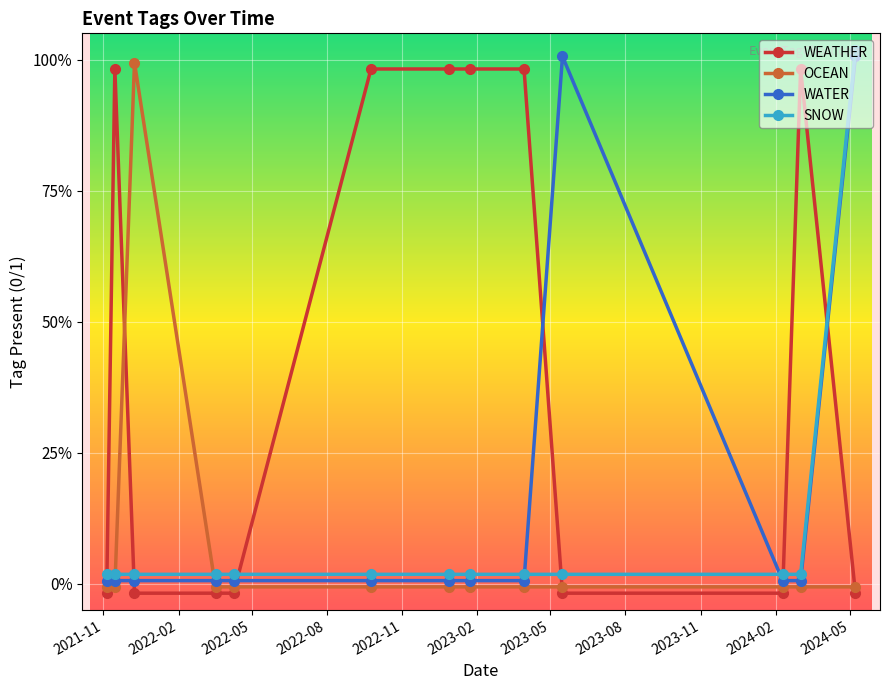

What are all the series names shown in the legend?

WEATHER, OCEAN, WATER, SNOW